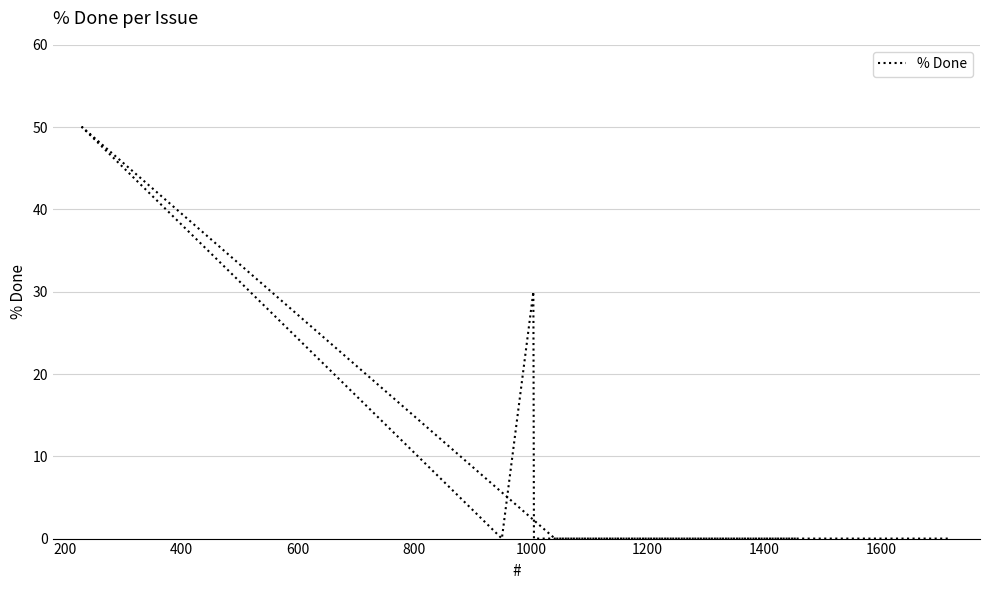

How many interior local peaks (higher than both neighbors) does the data have?

2